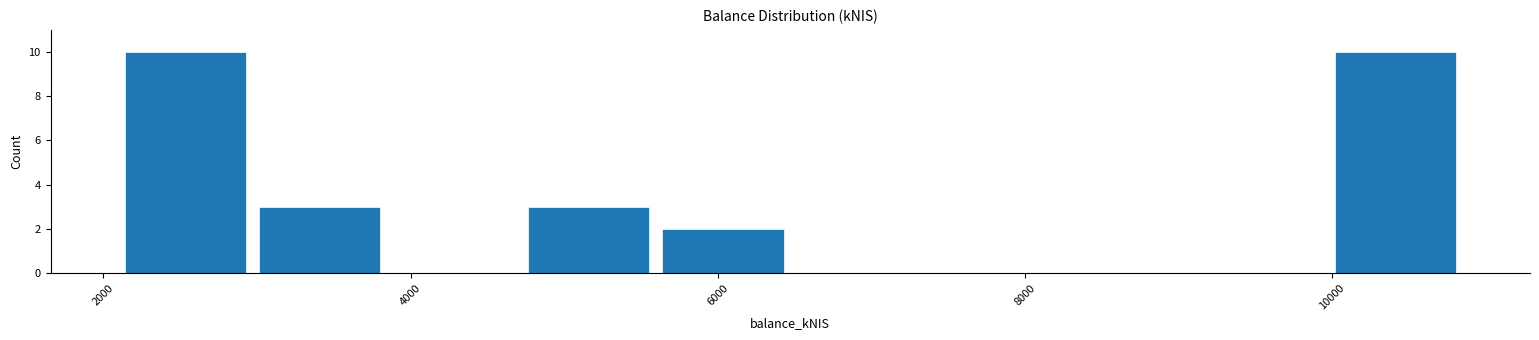

Reading left to right, transcribe this chart: for each bar, give the range it covers on the x-axis and its height. Neither the bar edges nor the heights are printed on the chart, so give them approximately, as read against the axes.

2000 to 3000: 10
3000 to 3800: 3
3800 to 4800: 0
4800 to 5600: 3
5600 to 6400: 2
6400 to 7400: 0
7400 to 8200: 0
8200 to 9000: 0
9000 to 10000: 0
10000 to 10800: 10